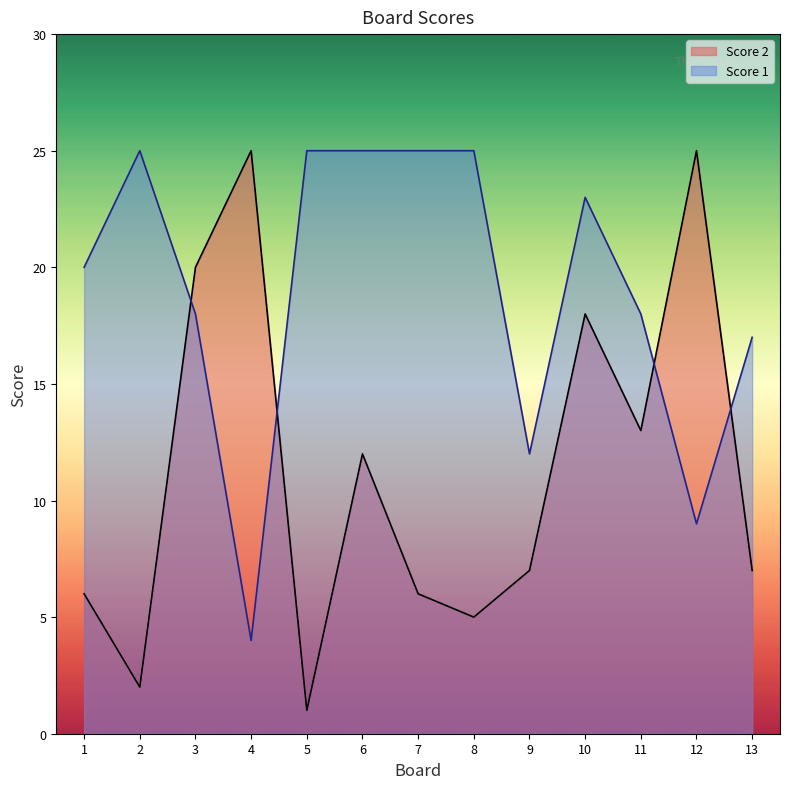

Where is Score 2 nearest to the value 13?

11